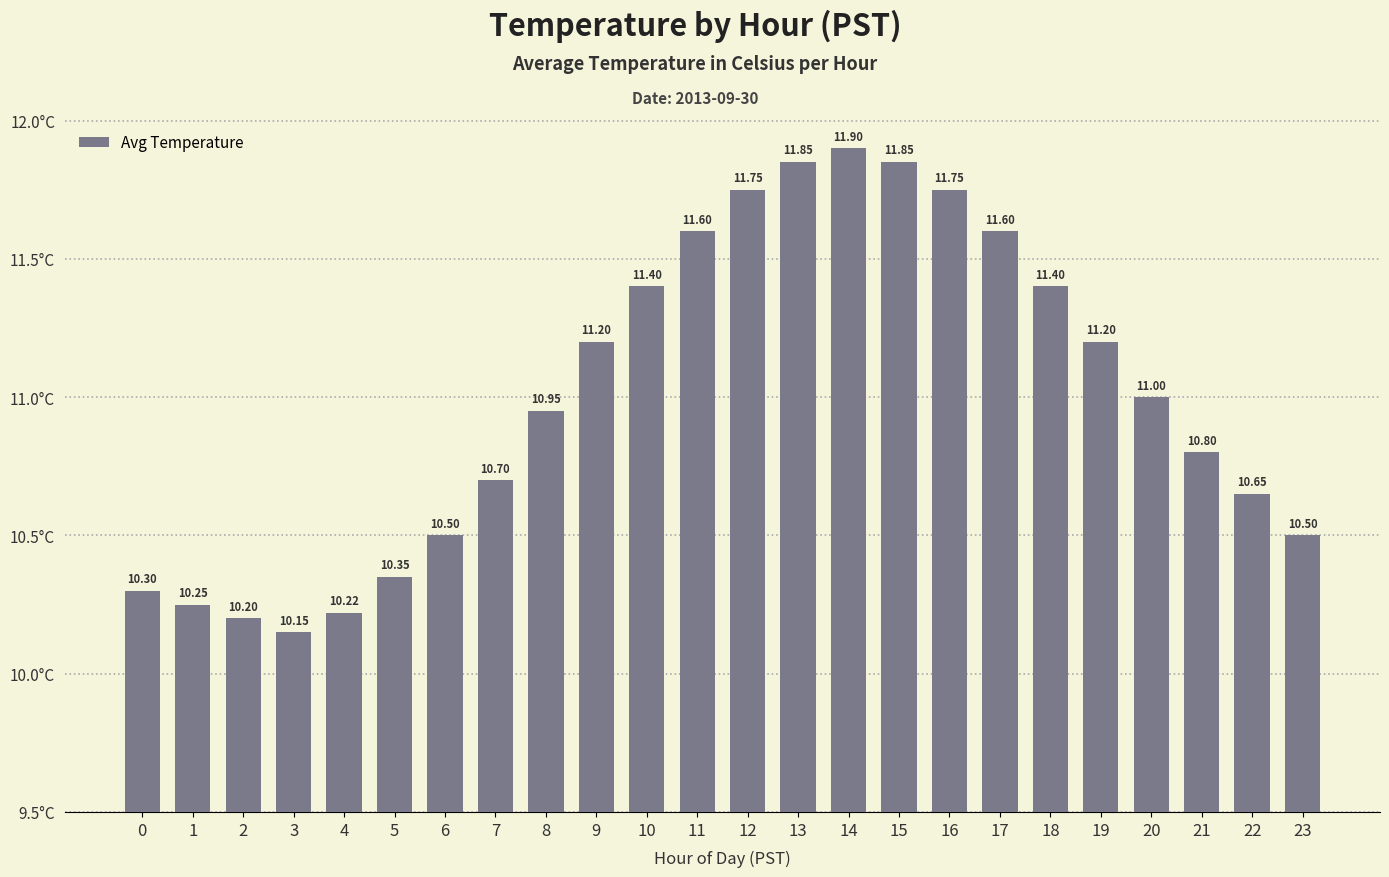

What is the sum of all values?

264.1